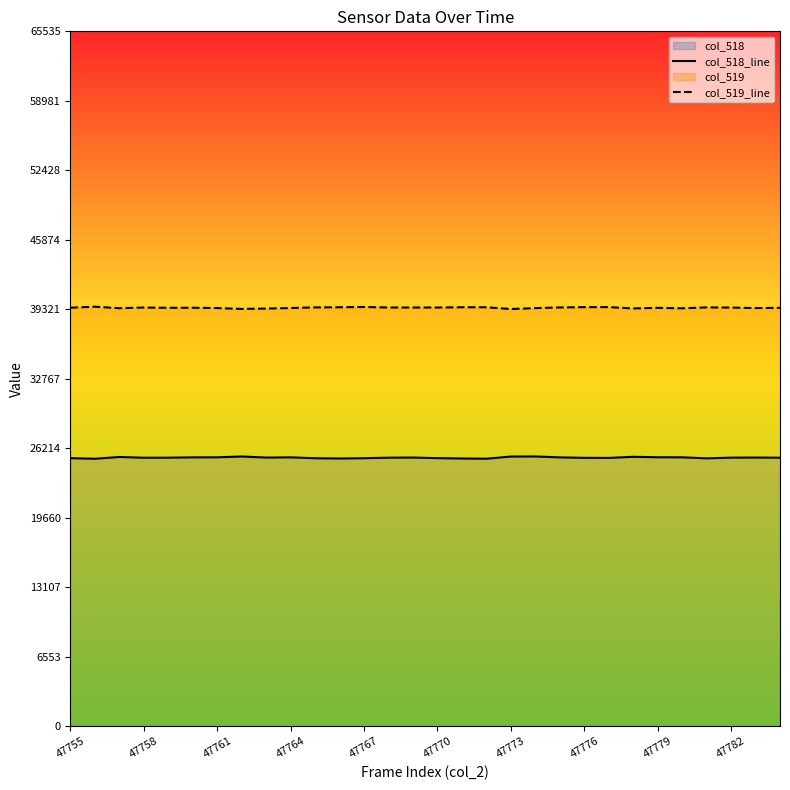

True or false: col_519_line has a value of 39462 at 47755.

True